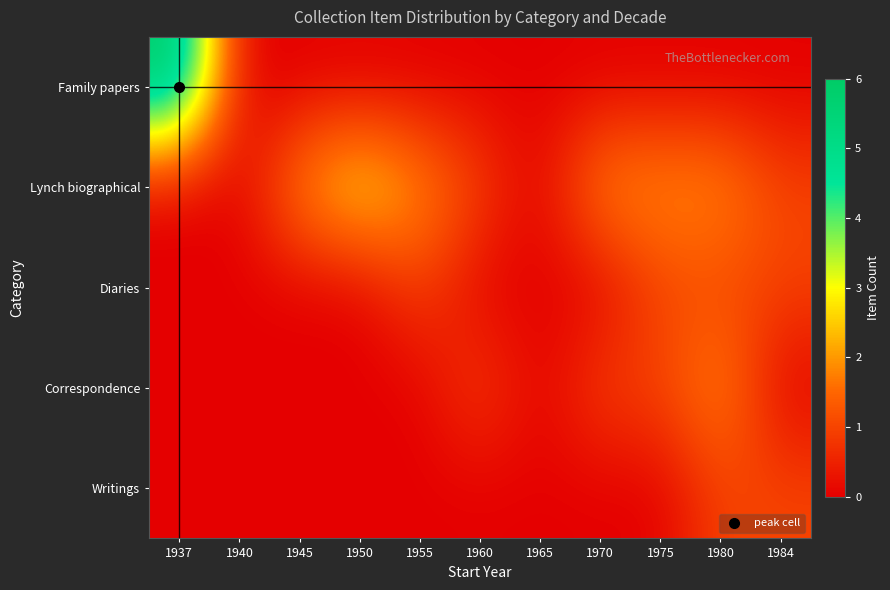

Reading right to left, transcribe all the data shown in this chart.

Family papers: 1984=0	1980=0	1975=0	1970=0	1965=0	1960=0	1955=0	1950=0	1945=0	1940=0	1937=6
Lynch biographical: 1984=1	1980=2	1975=2	1970=2	1965=0	1960=1	1955=2	1950=3	1945=2	1940=0	1937=0
Diaries: 1984=1	1980=1	1975=1	1970=0	1965=0	1960=0	1955=1	1950=0	1945=0	1940=0	1937=0
Correspondence: 1984=0	1980=2	1975=1	1970=1	1965=0	1960=1	1955=0	1950=0	1945=0	1940=0	1937=0
Writings: 1984=1	1980=1	1975=0	1970=0	1965=0	1960=0	1955=0	1950=0	1945=0	1940=0	1937=0